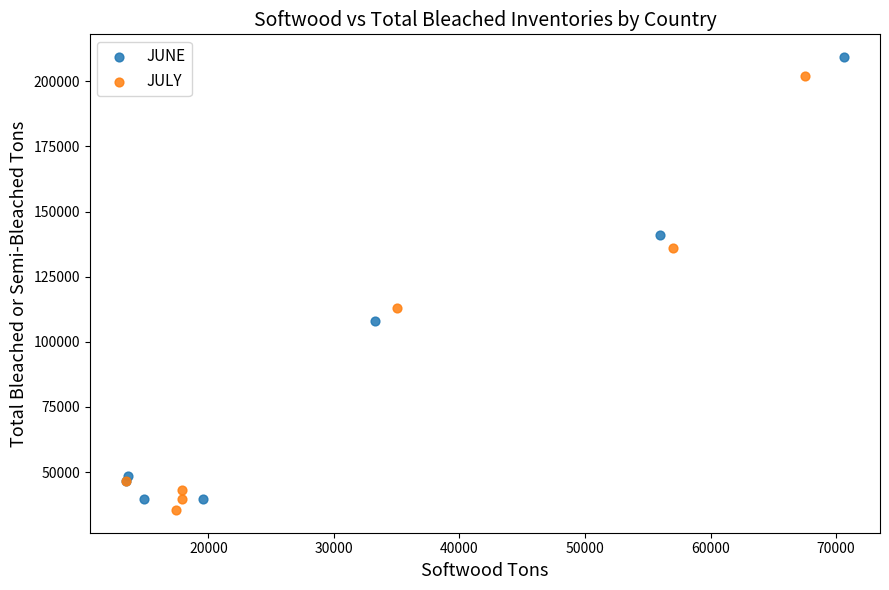

Which series has the widest spread of Y values?

JUNE